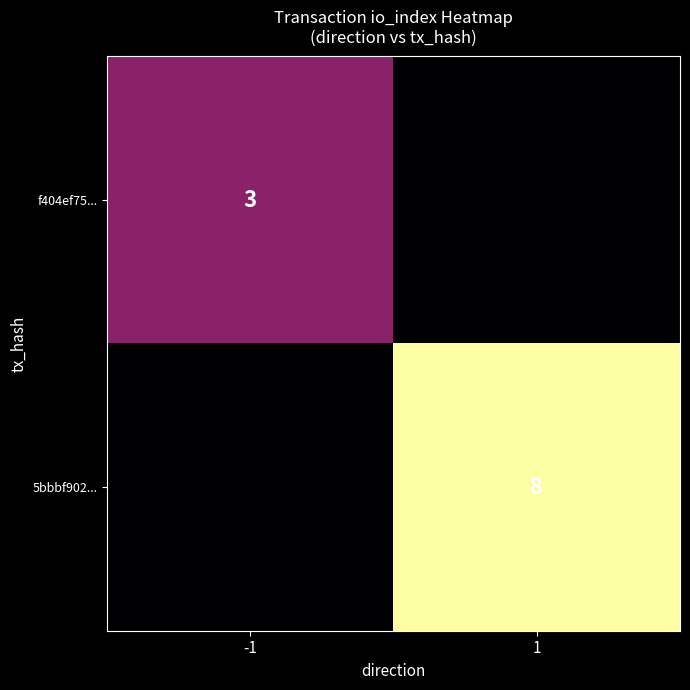

Is it true that 5bbbf902... equals 8 at 1?

True